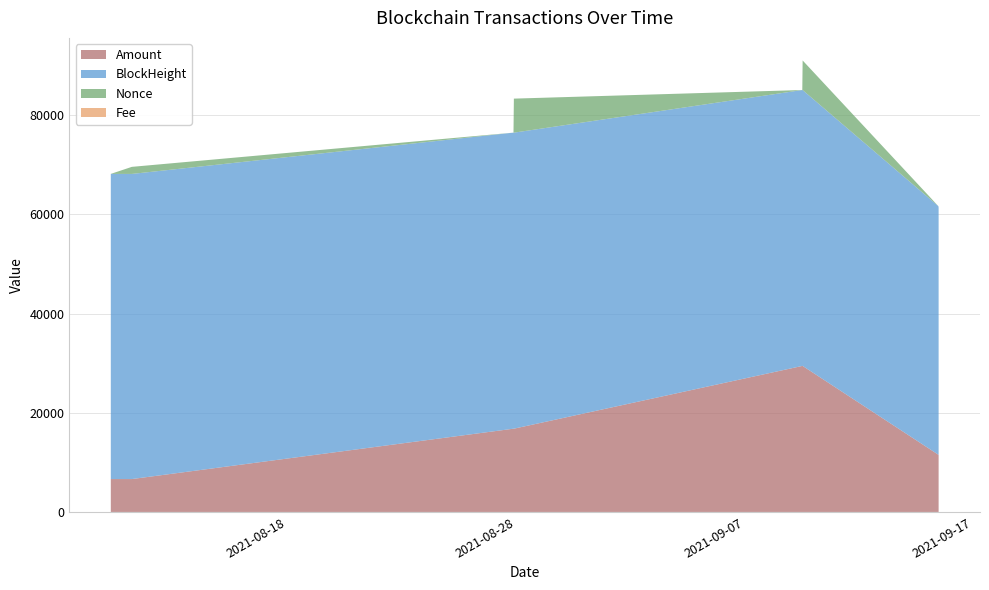

Reading left to right, what are all the values shown in this chart?

Amount: 6631.7	6631.7	16786.9	16786.9	29442.1	29442.2	11538.9	11540.0
Fee: 0.0	0.0	0.0	0.0	0.1	0.0	0.1	0.2
BlockHeight: 61527.0	61523.0	59692.0	59688.0	55630.0	55624.0	50116.0	49835.0
Nonce: 3.0	1425.0	2.0	6861.0	1.0	5965.0	0.0	4.0